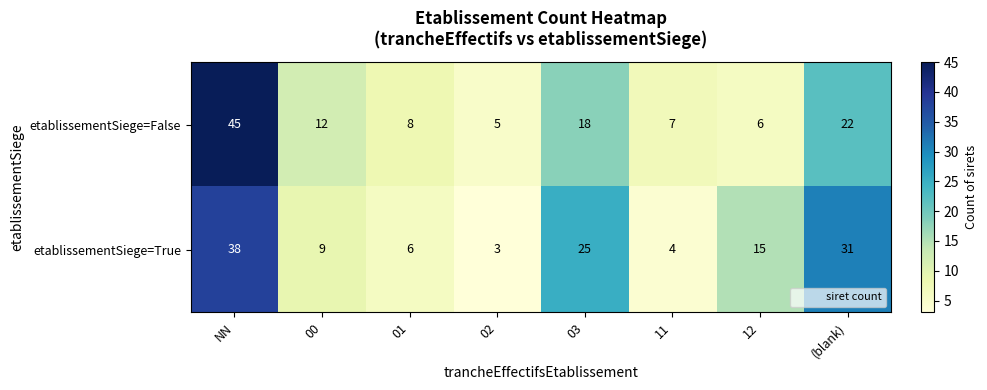

Which series has the widest spread of values?

etablissementSiege=False